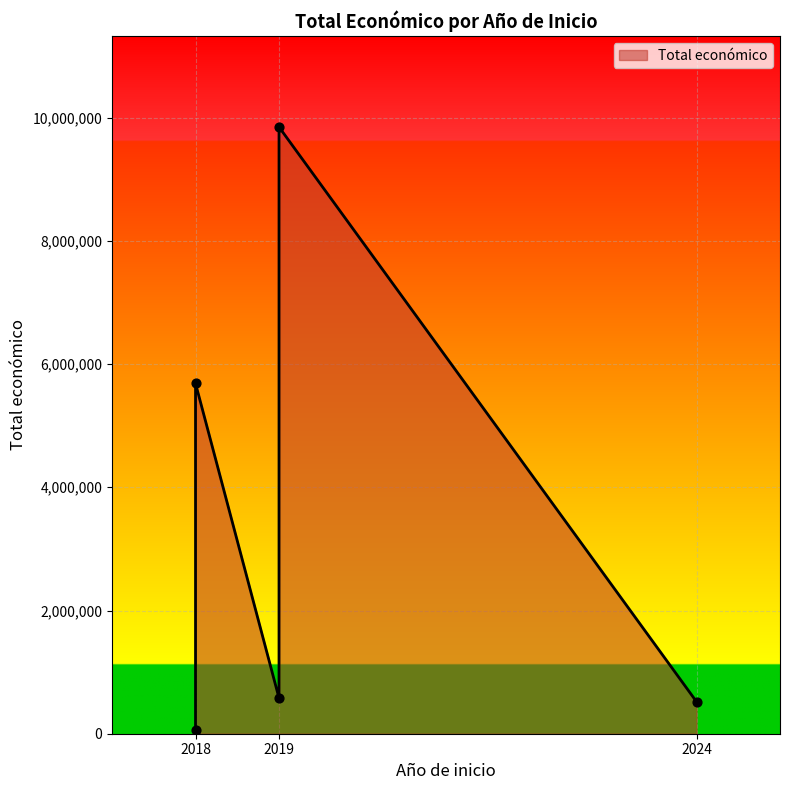

What is the change in value from 2018 to 2019?

-5108101